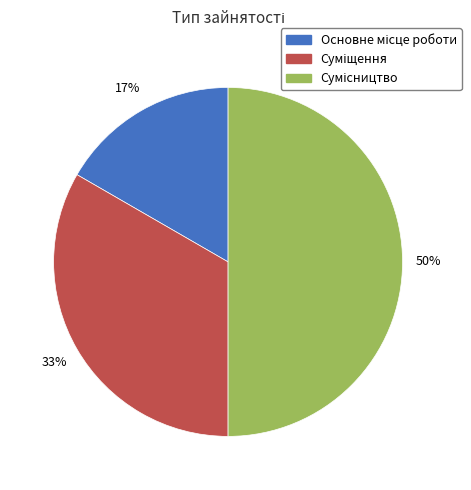

To the nearest percent, what is the average slice percentage?

33%